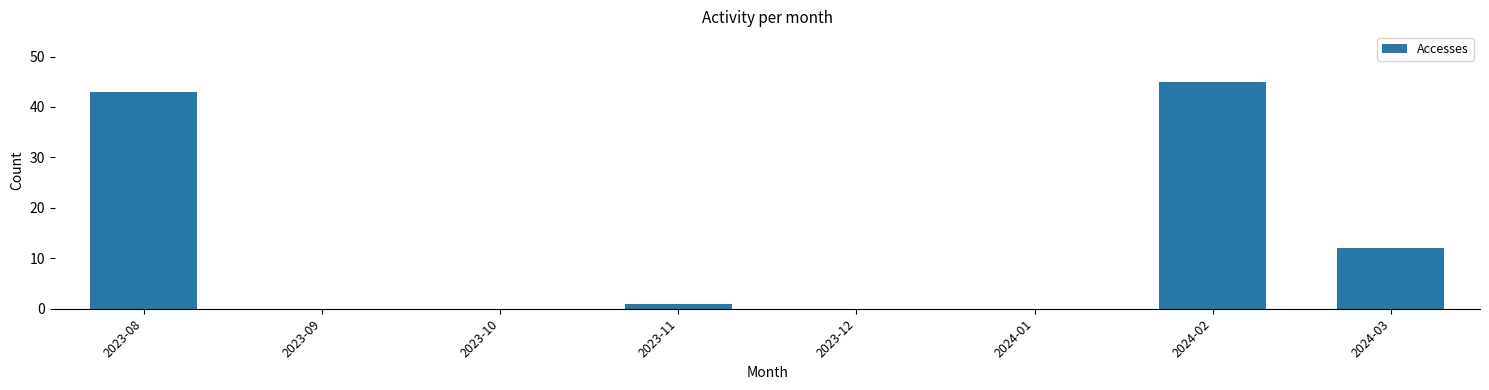

At which category does the chart reach its peak across all series?

2024-02